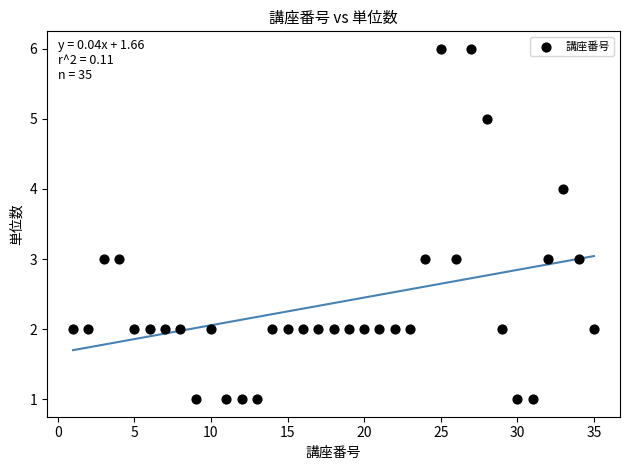

What is the range of X values (max minus min)?

34